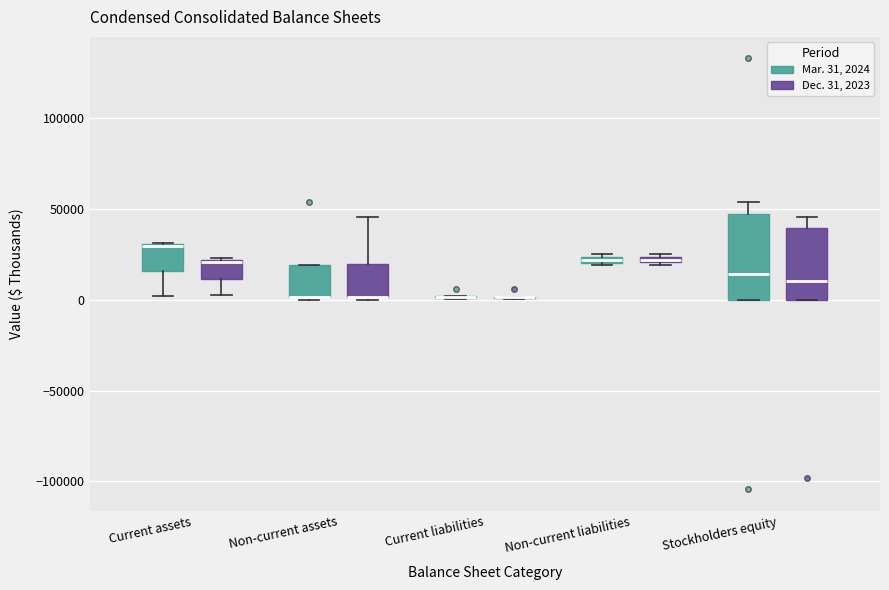

Comparing the boxes themselves (not the whiskers), which one is the tallest?

Stockholders equity (Mar. 31, 2024)